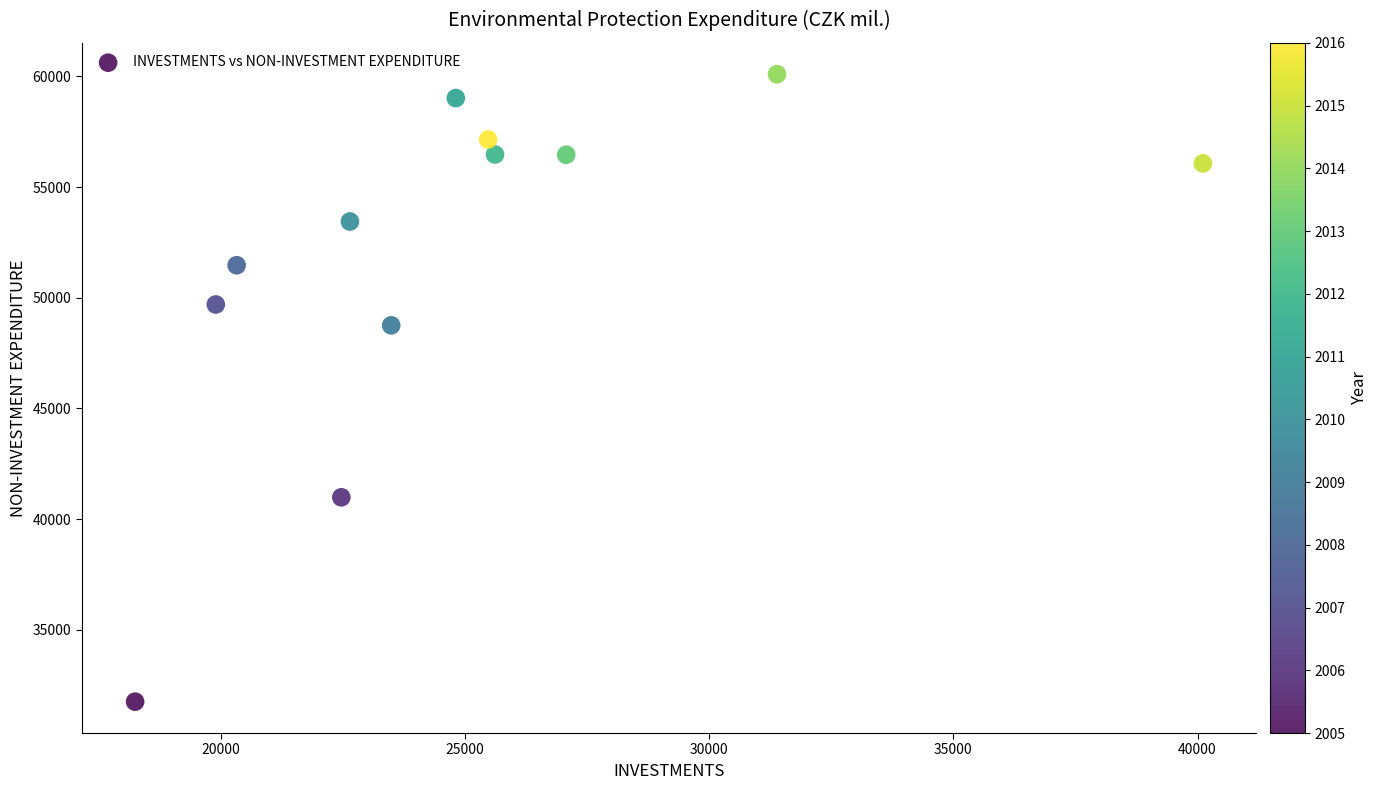

What is the range of Y values (max minus min)?

28349.9